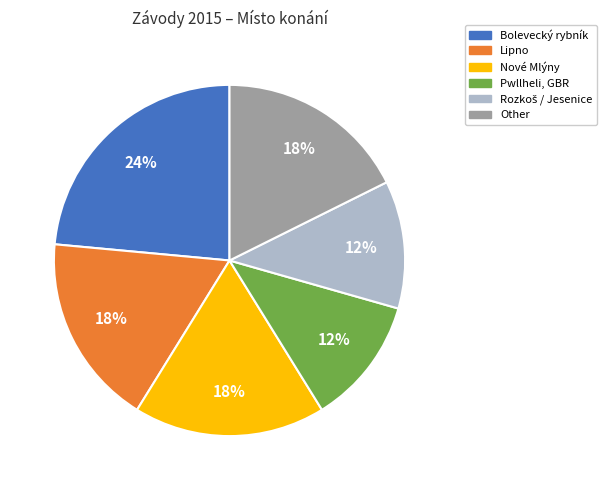

How many segments does this pie chart have?

6